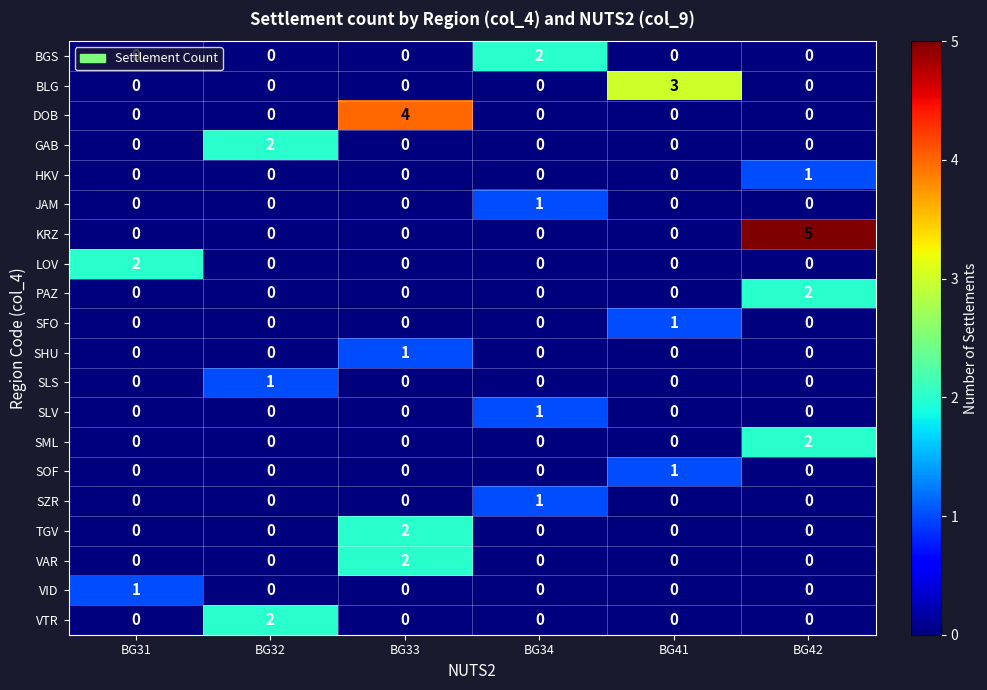

How many positive values does the BLG series have?

1